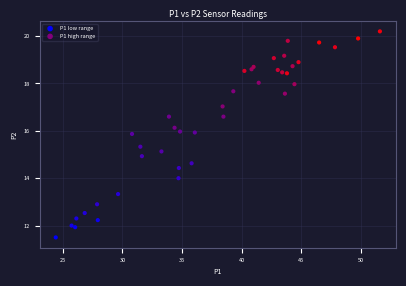

Which series reaches the maximum Y coordinate?

P1 high range